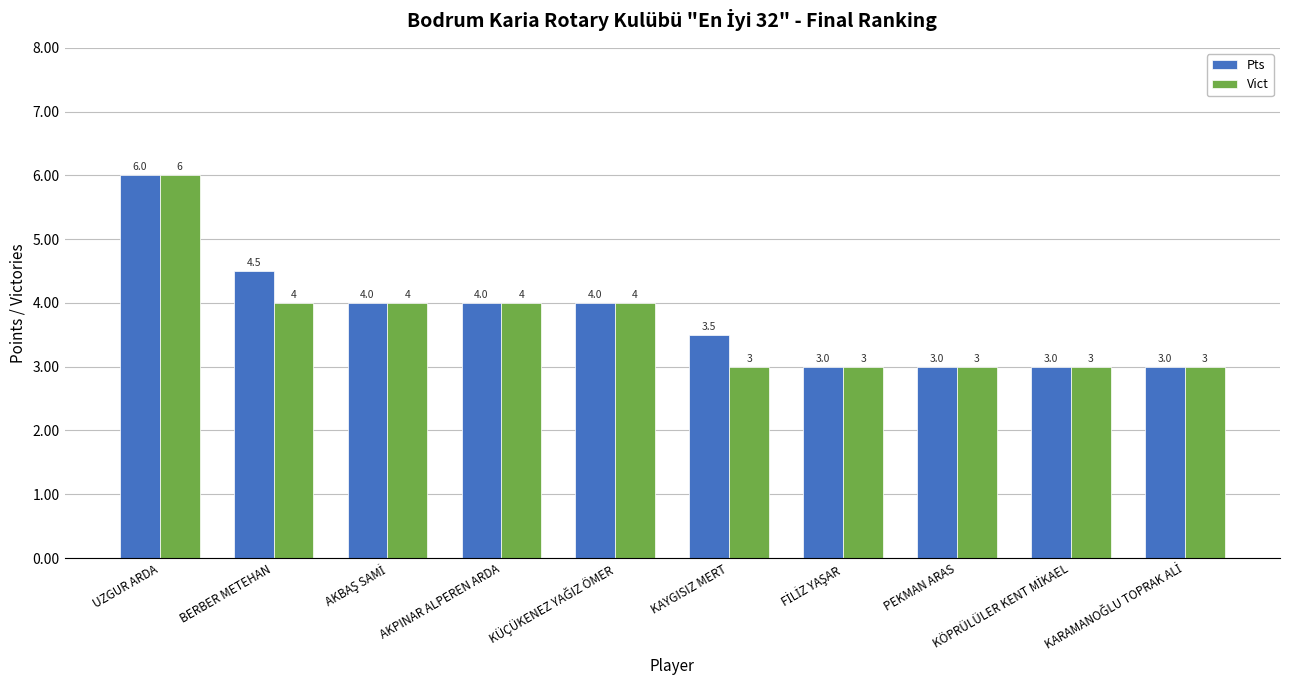

At which label does Vict first exceed 4?

UZGUR ARDA